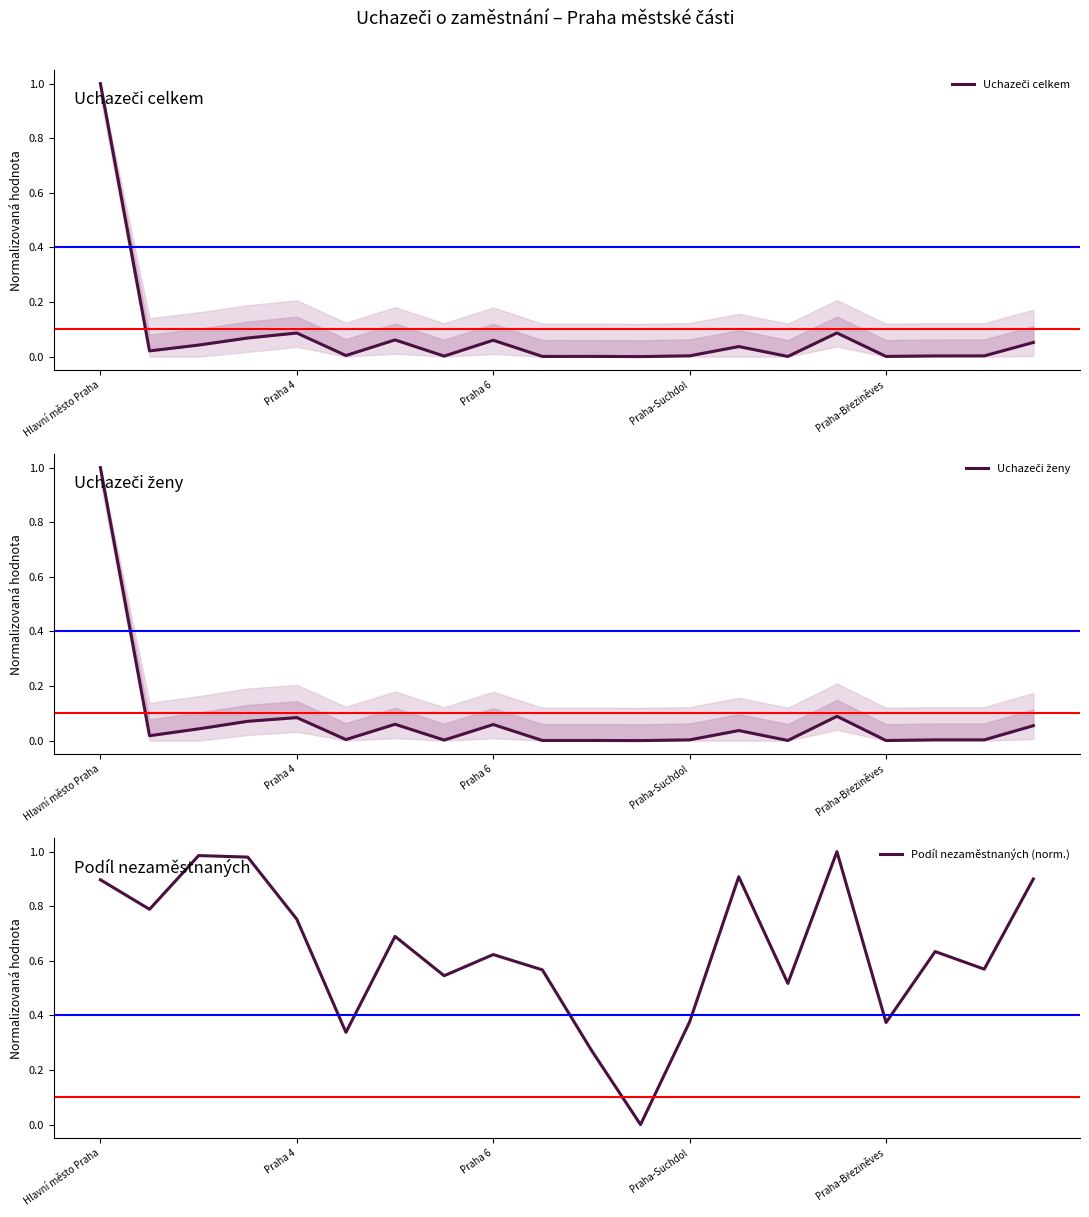

Reading left to right, list all the values displayed in this chart.

Uchazeči celkem: 1.0	0.0	0.0	0.1	0.1	0.0	0.1	0.0	0.1	0.0	0.0	0.0	0.0	0.0	0.0	0.1	0.0	0.0	0.0	0.1
Uchazeči ženy: 1.0	0.0	0.0	0.1	0.1	0.0	0.1	0.0	0.1	0.0	0.0	0.0	0.0	0.0	0.0	0.1	0.0	0.0	0.0	0.1
Podíl nezaměstnaných (norm.): 0.9	0.8	1.0	1.0	0.8	0.3	0.7	0.5	0.6	0.6	0.3	0.0	0.4	0.9	0.5	1.0	0.4	0.6	0.6	0.9